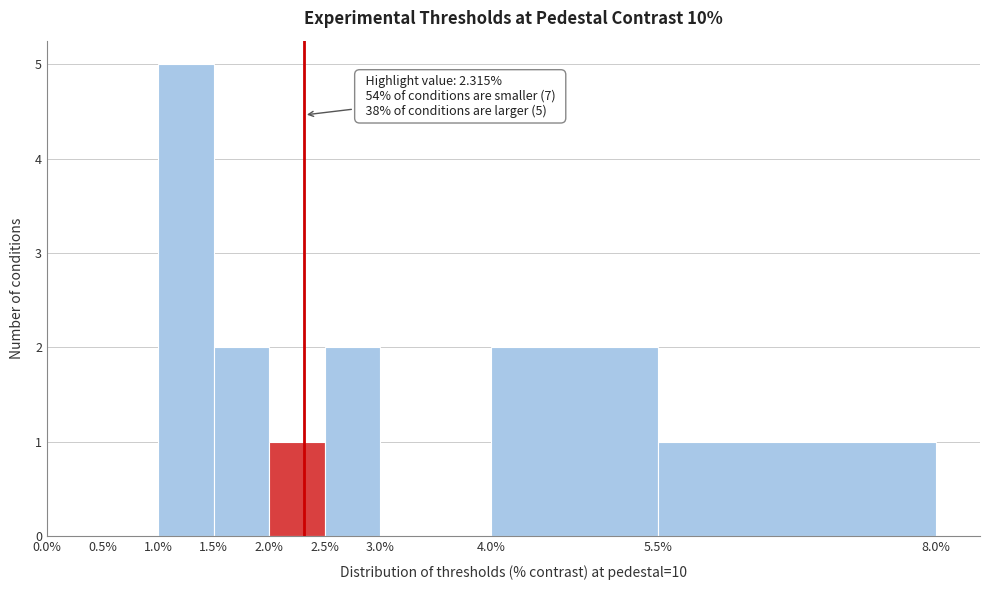

Over which range of the x-axis is the bar tallest?

1.0% to 1.5%